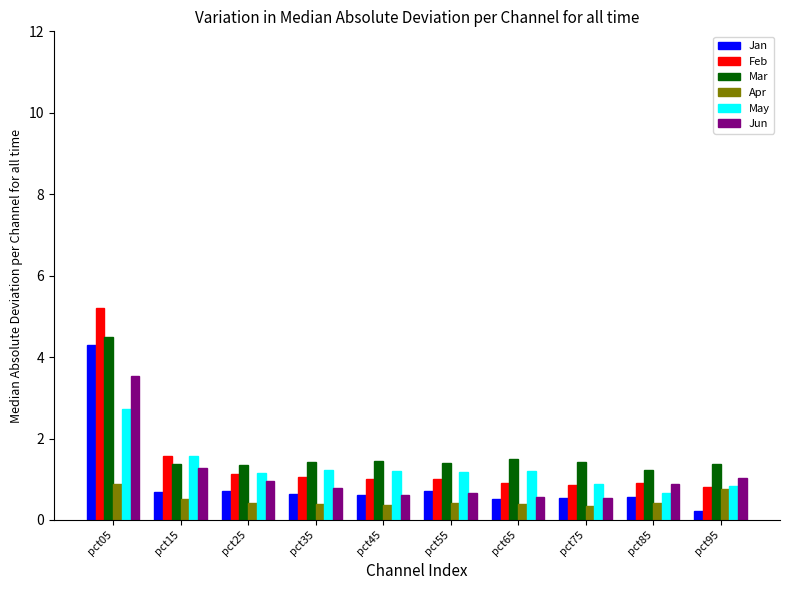

What is the spread (max minus min) of values at pct25?

0.9